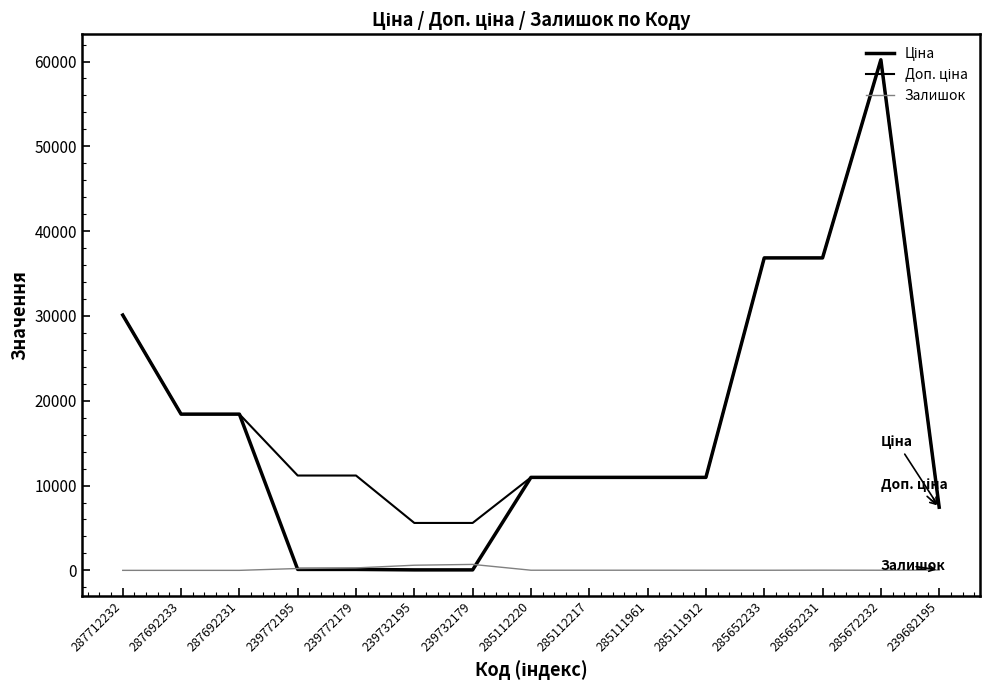

Does the chart have visible grid lines?

No